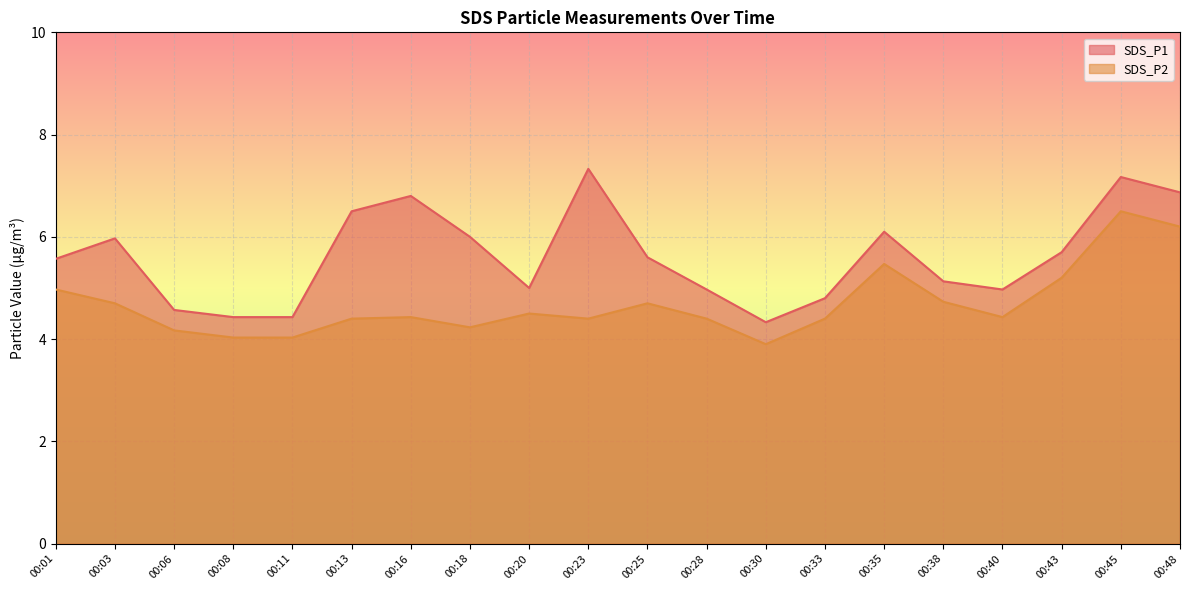

How many data points in SDS_P1 are above 5?

12